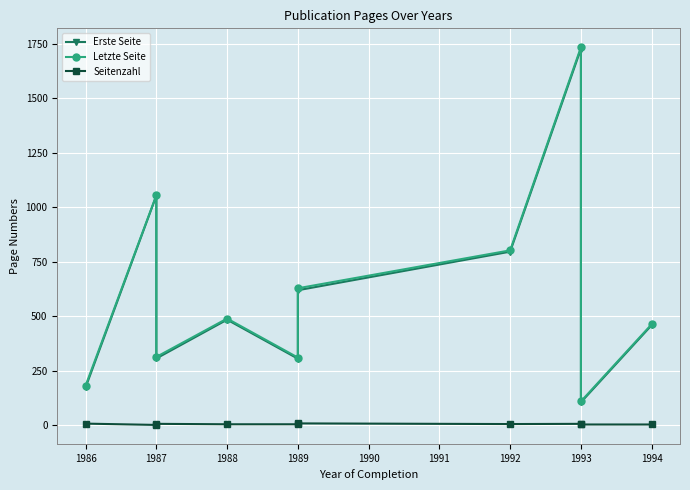

True or false: Erste Seite has more than 0 points higher than both neighbors.

True